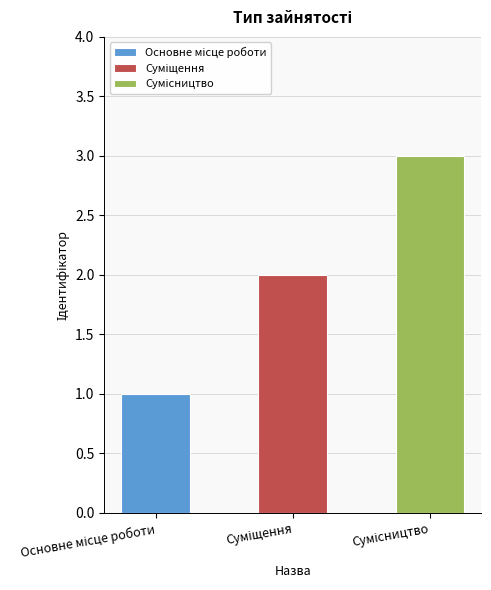

True or false: the data shows 2 at Основне місце роботи.

False